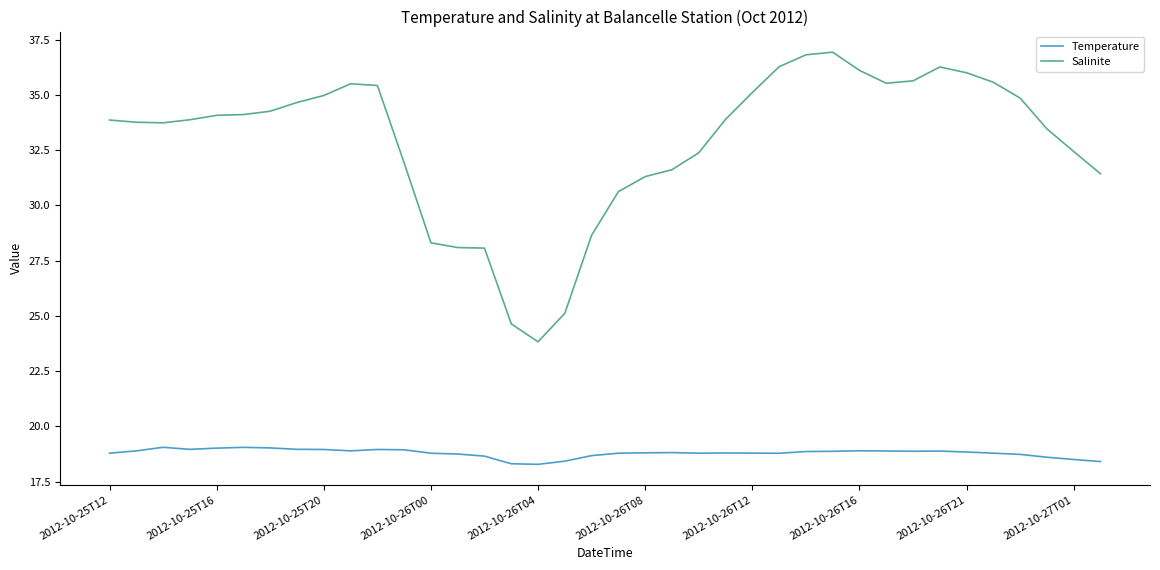

True or false: Temperature and Salinite intersect in this chart.

False